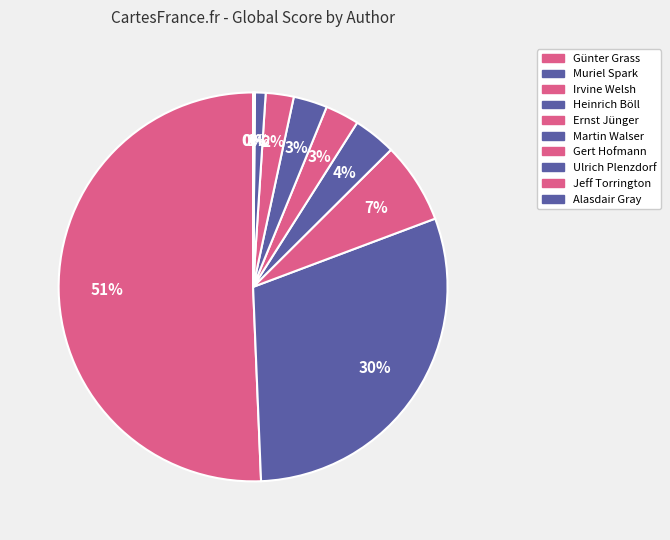

To the nearest percent, what percentage of the pie is Irvine Welsh?

7%